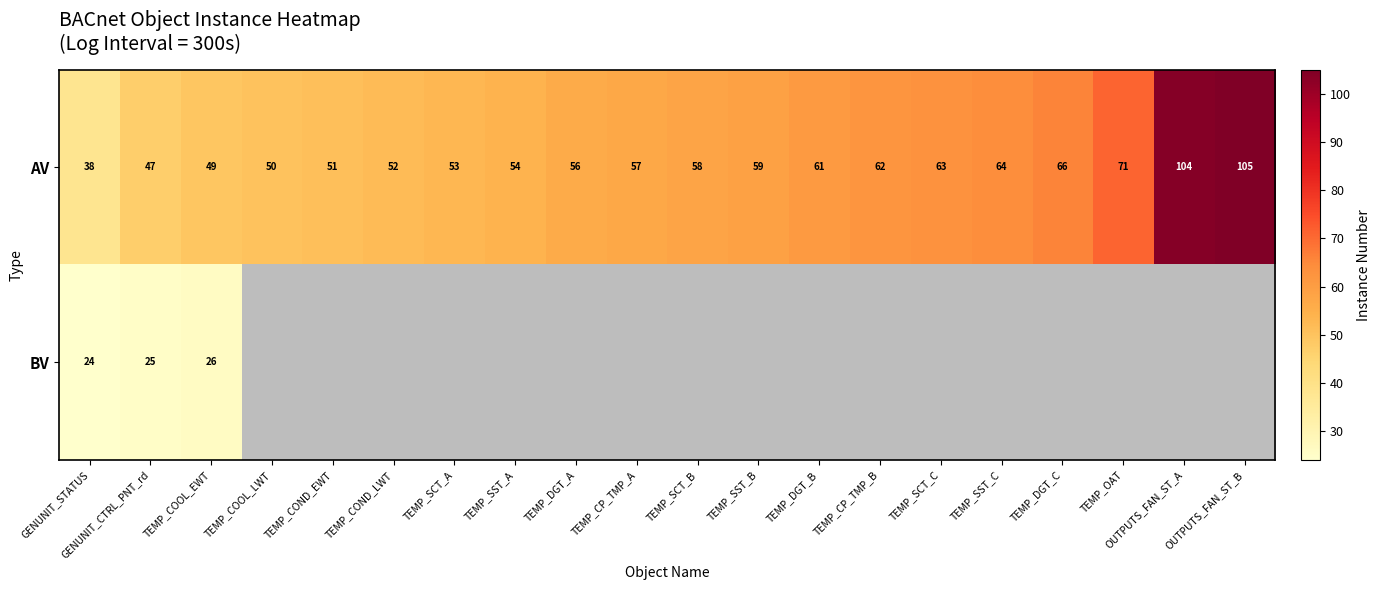

Which category has the lowest value in the AV series?

GENUNIT_STATUS